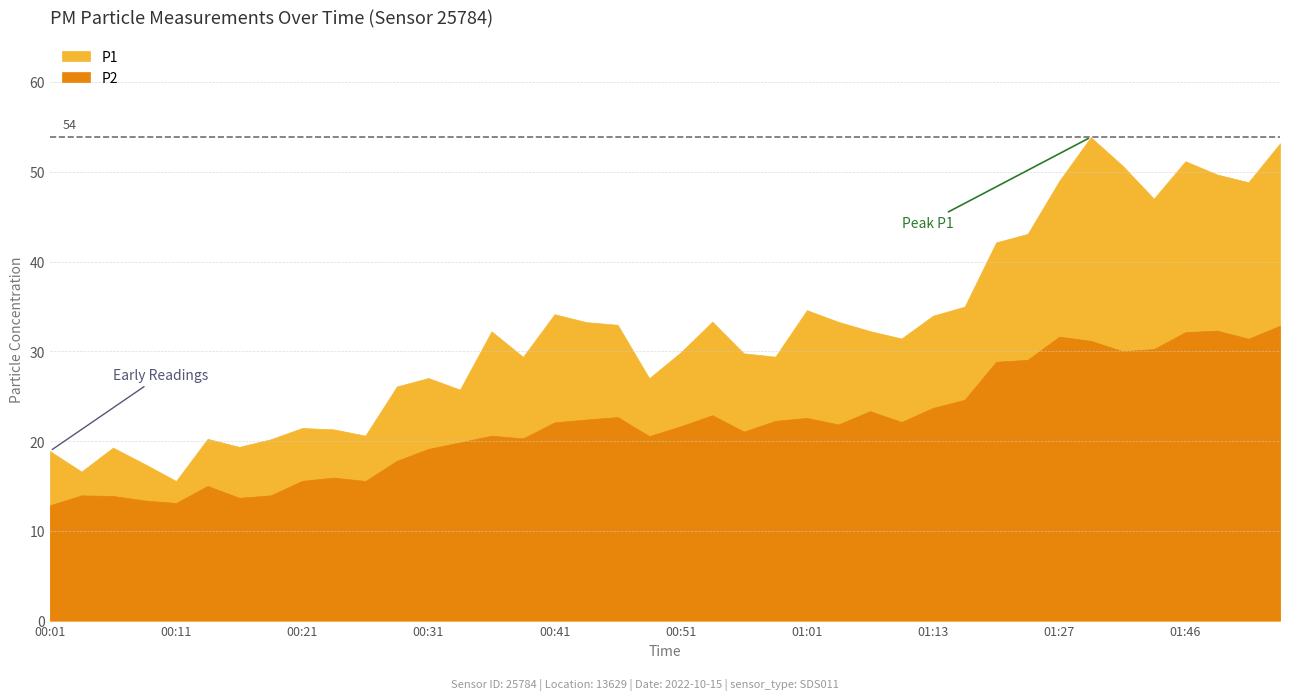

What position from the right is 01:03?

15